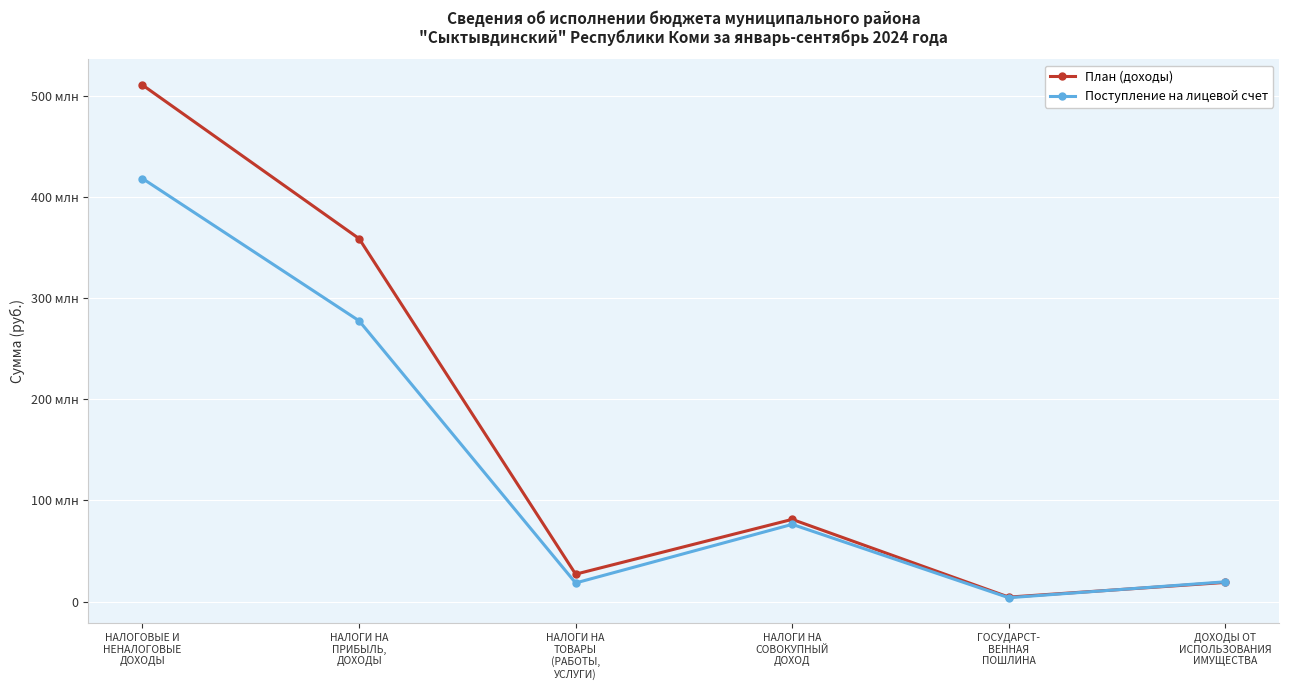

List the series in order of their overall mean, lowest first.

Поступление на лицевой счет, План (доходы)